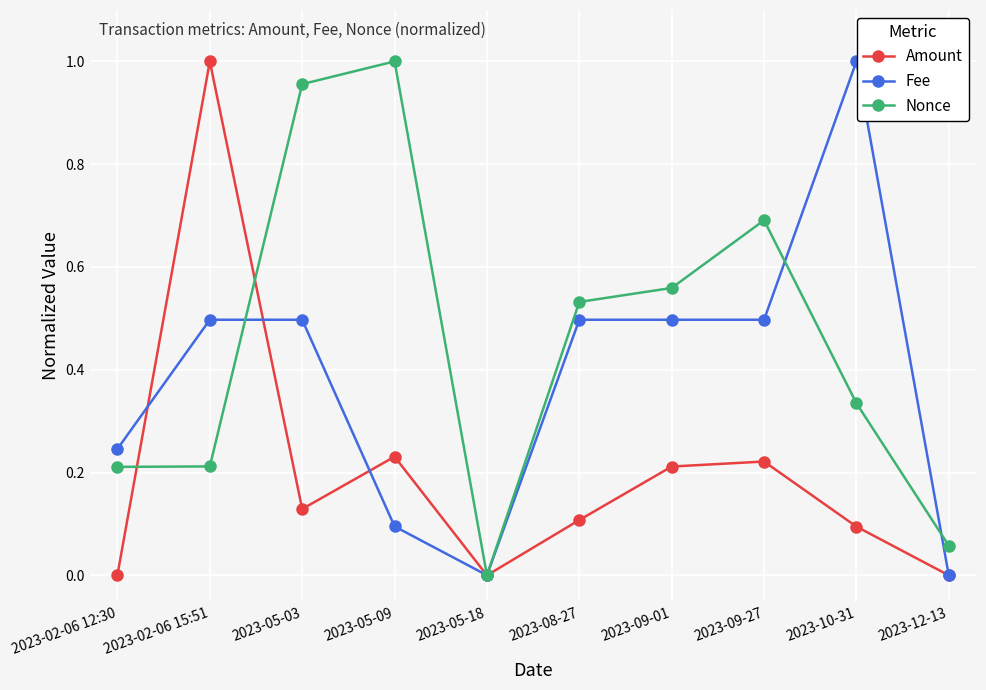

How many lines are shown in the chart?

3